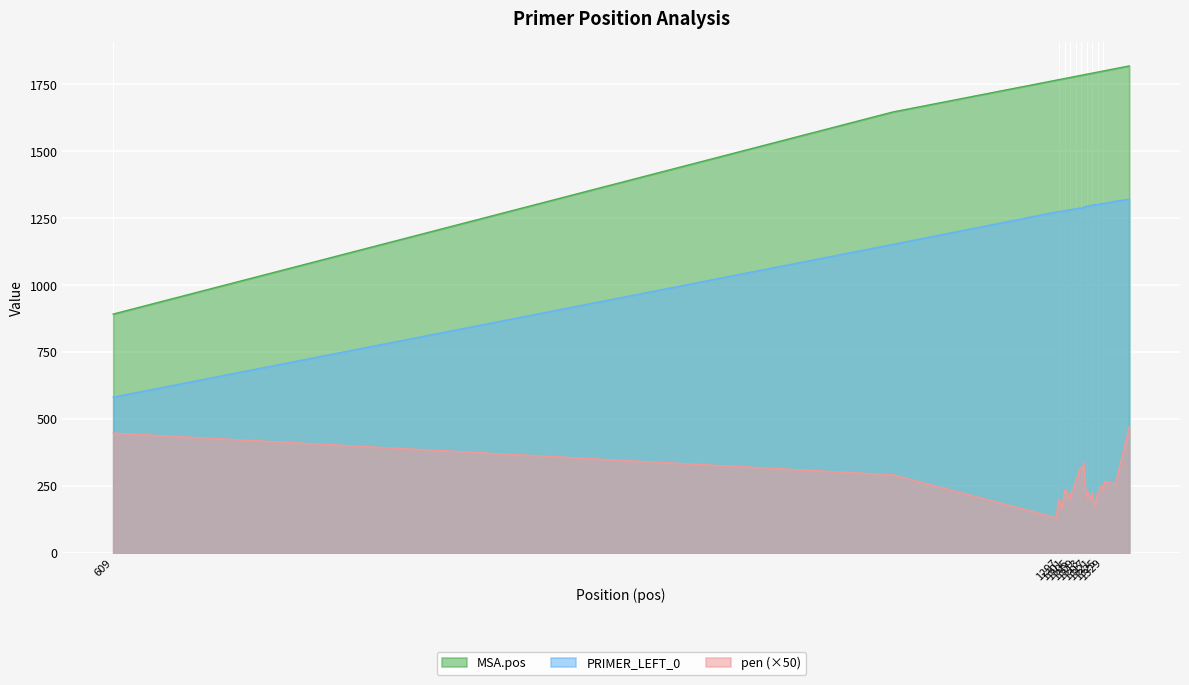

List the series in order of their overall mean, highest first.

MSA.pos, PRIMER_LEFT_0, pen (×50)